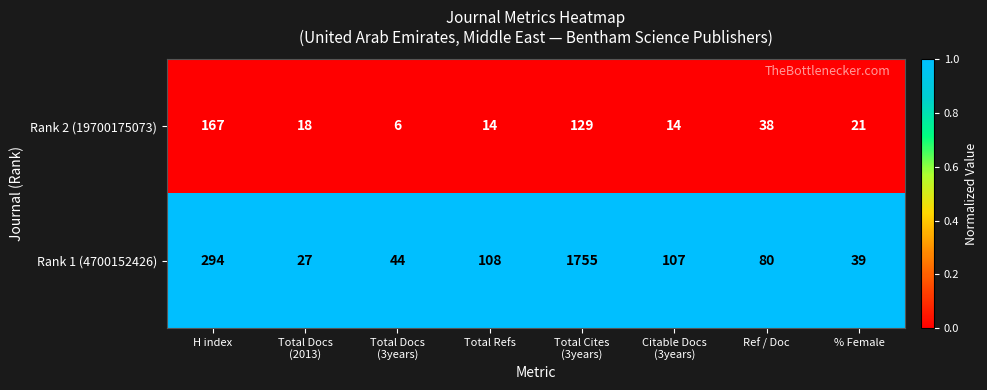

At which label does Rank 2 (19700175073) first exceed 21?

H index